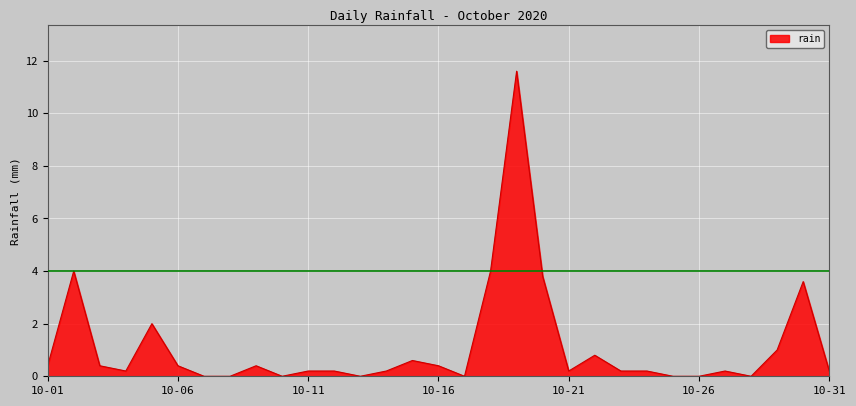

The chart shows a value of 0.4 at 10-06. True or false?

True